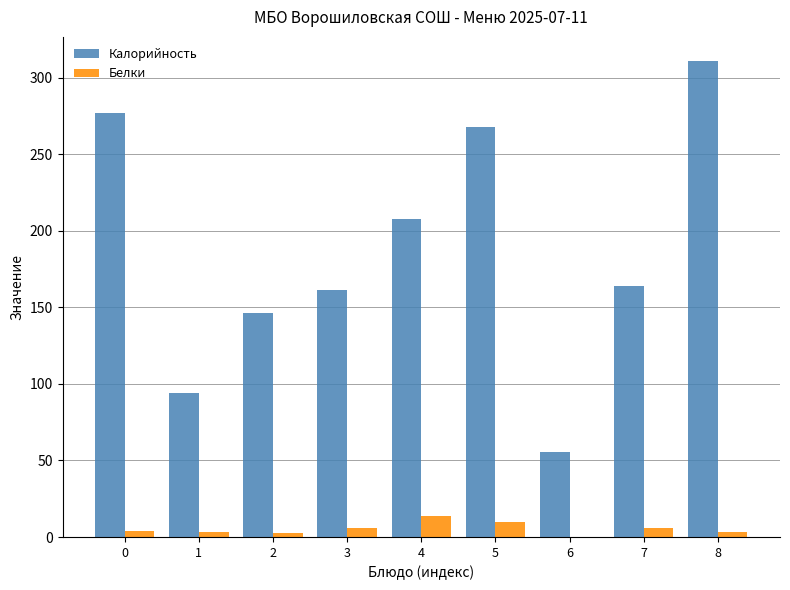

What is the highest value of the Калорийность series?

311.0